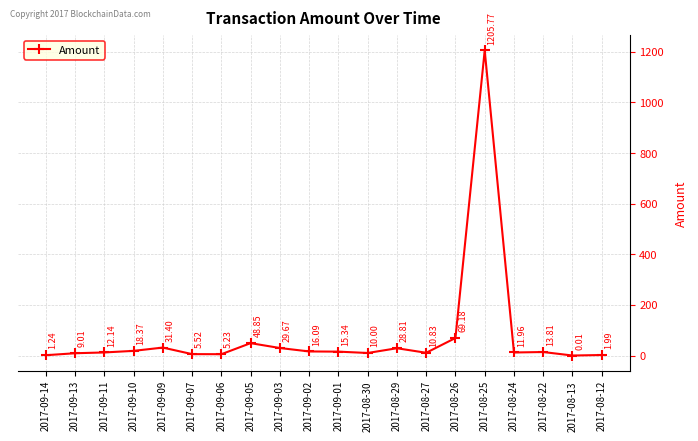

Where is the first local maximum?

2017-09-09